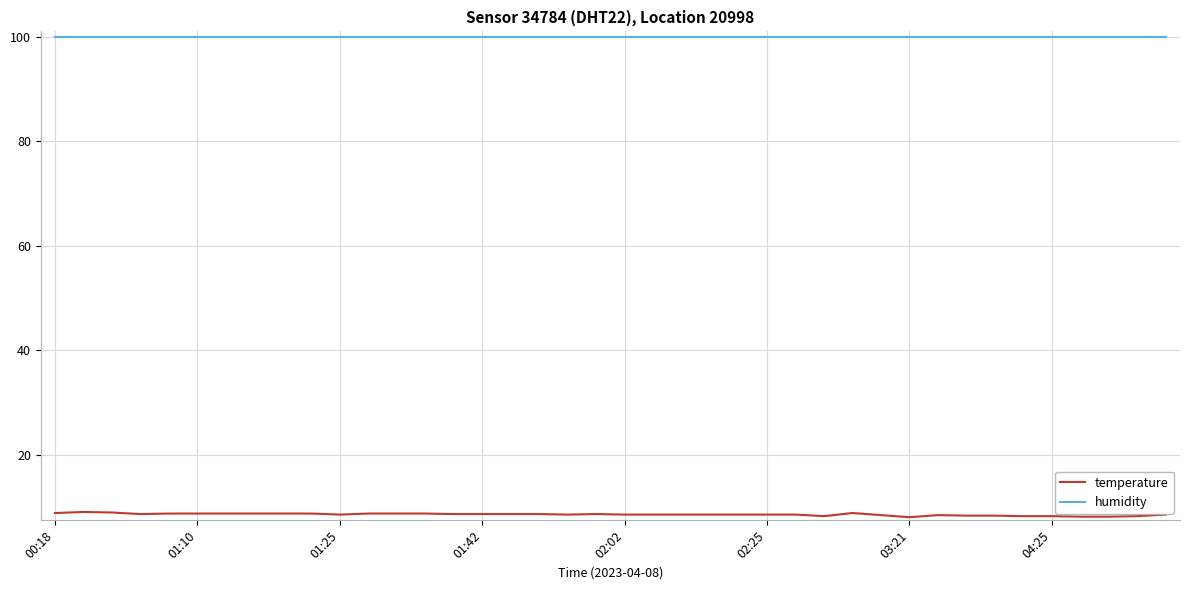

Which series has the widest spread of values?

temperature